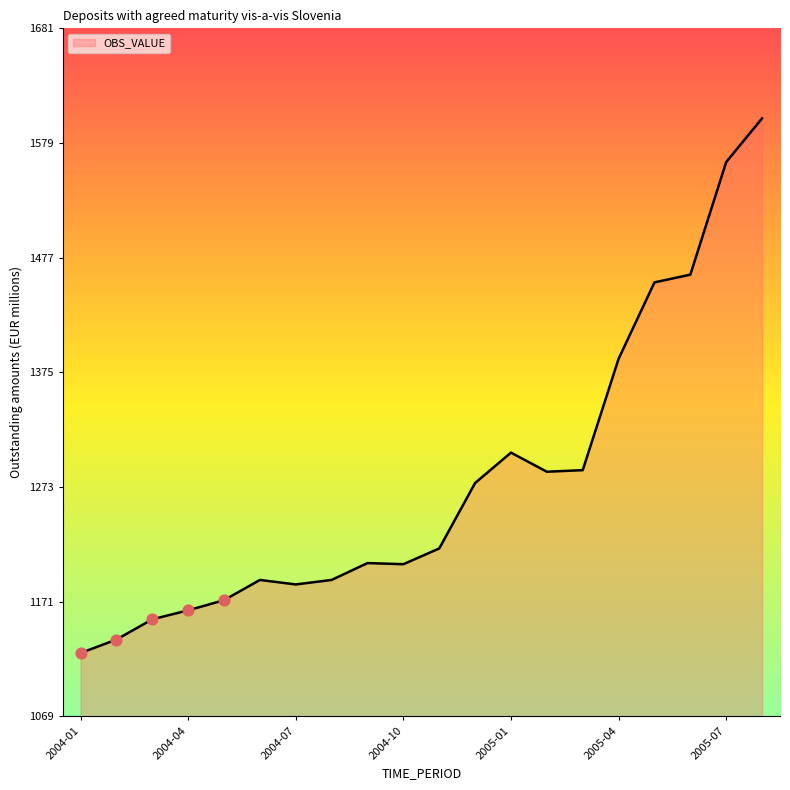

What is the minimum value shown in the chart?

1126.0